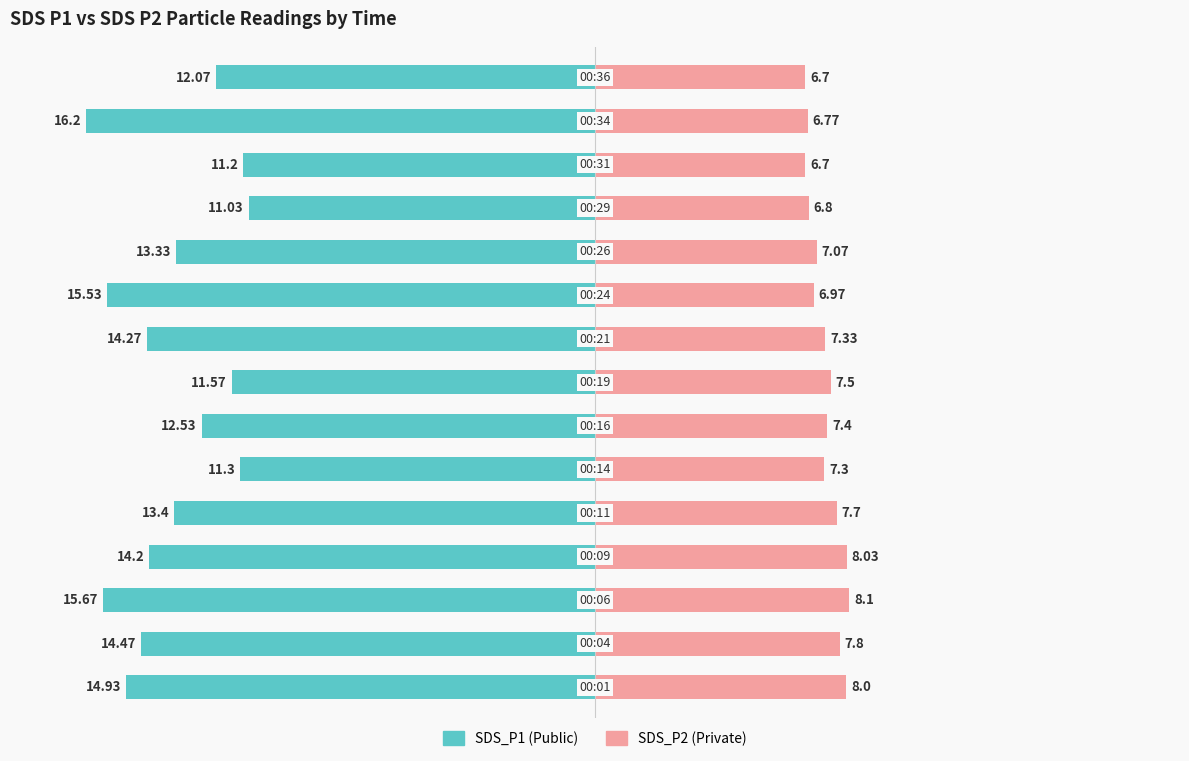

How many groups of bars are there?

15